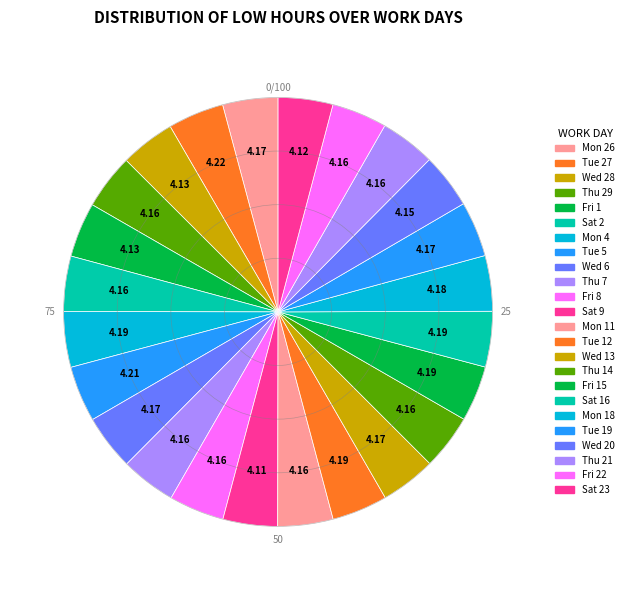

Count the number of slices in the pie.

24